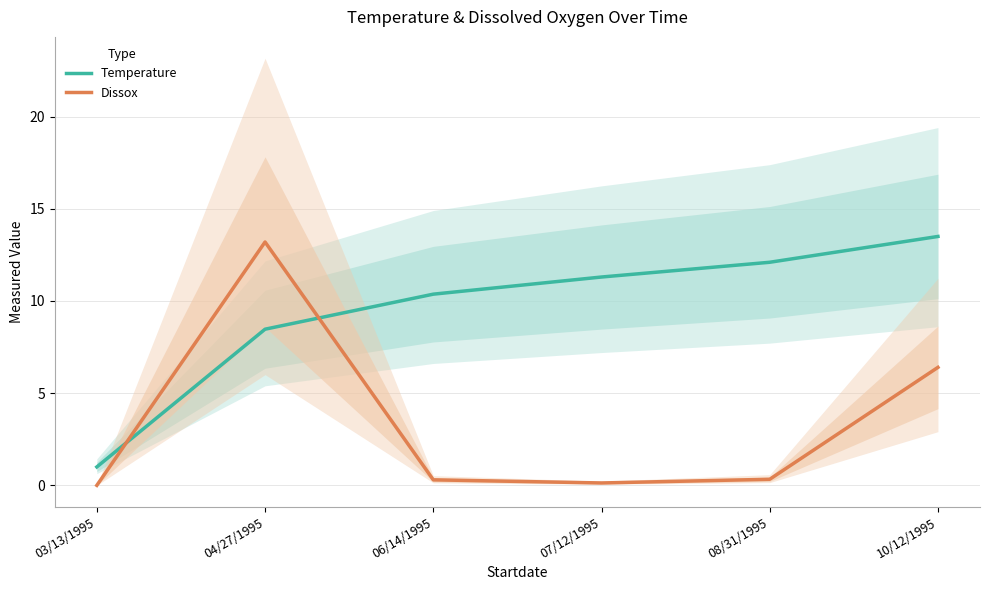

Reading left to right, extract all data points from this chart.

Temperature: 1.0	8.5	10.4	11.3	12.1	13.5
Dissox: 0.0	13.2	0.3	0.1	0.3	6.4